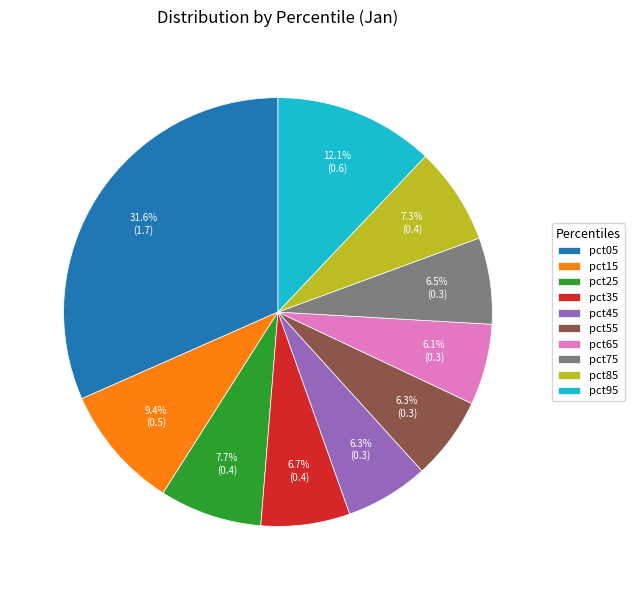

To the nearest percent, what percentage of the pie is pct35?

7%